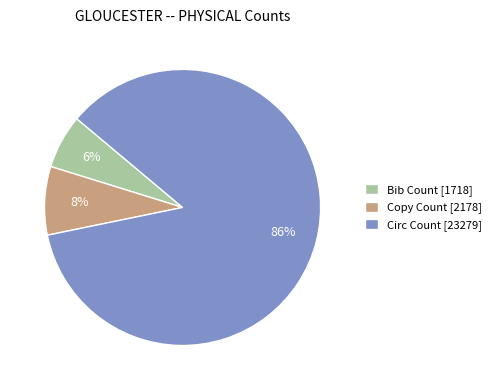

How many slices are in this pie chart?

3